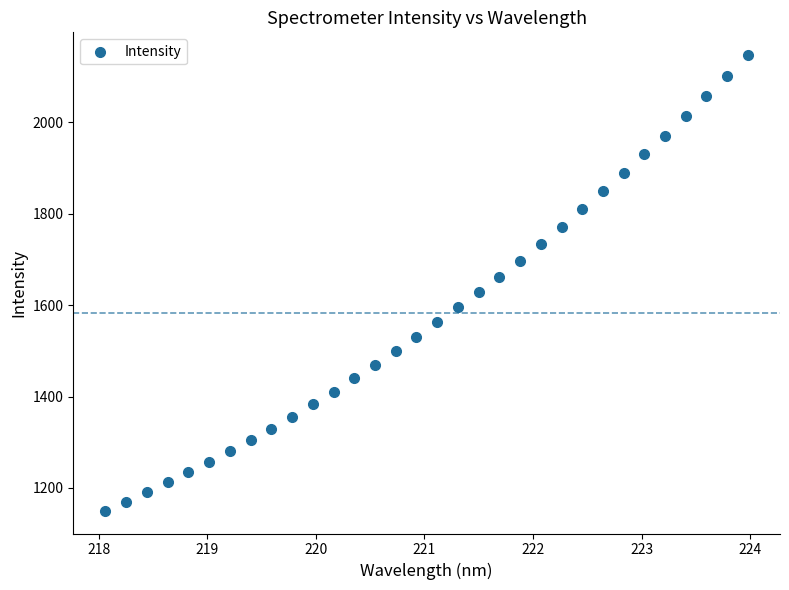

What is the range of Y values (max minus min)?

997.2